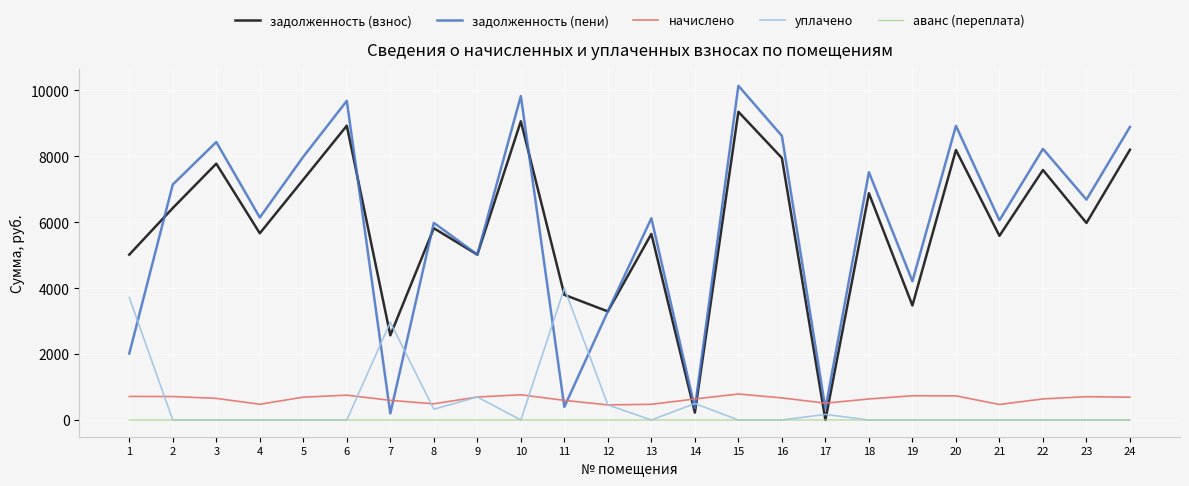

Rank the series by their maximum value, from lowest to highest.

аванс (переплата), начислено, уплачено, задолженность (взнос), задолженность (пени)